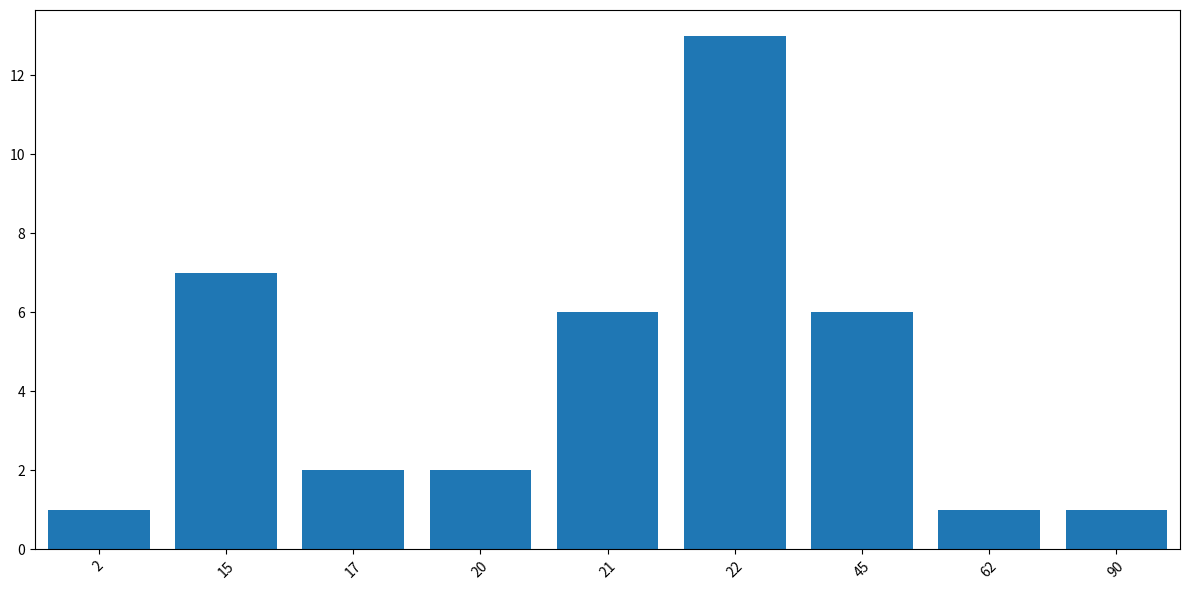

Is it true that the value at 20 is 2?

True